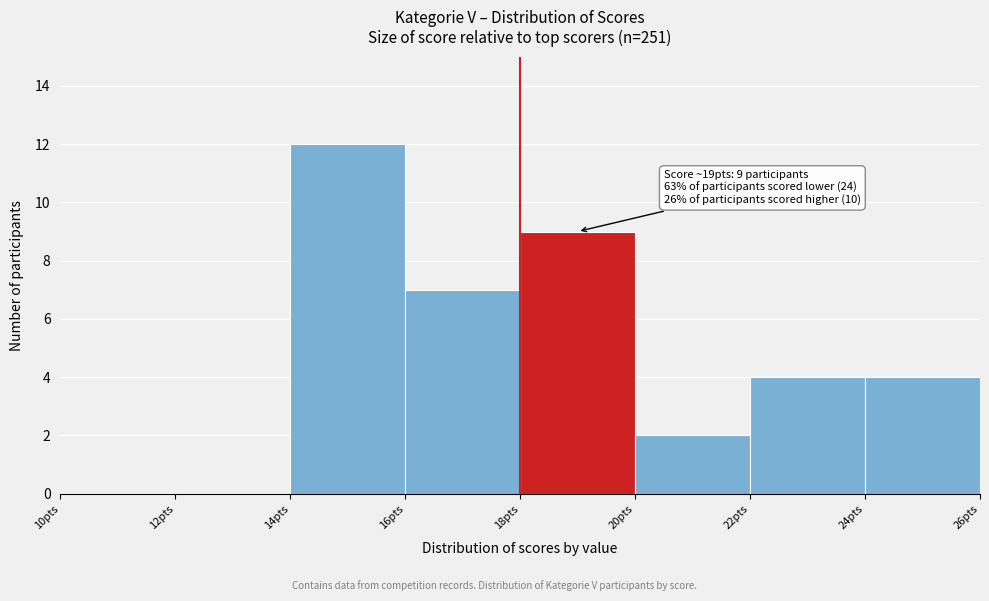

Which range on the x-axis has the tallest bar?

14 to 16